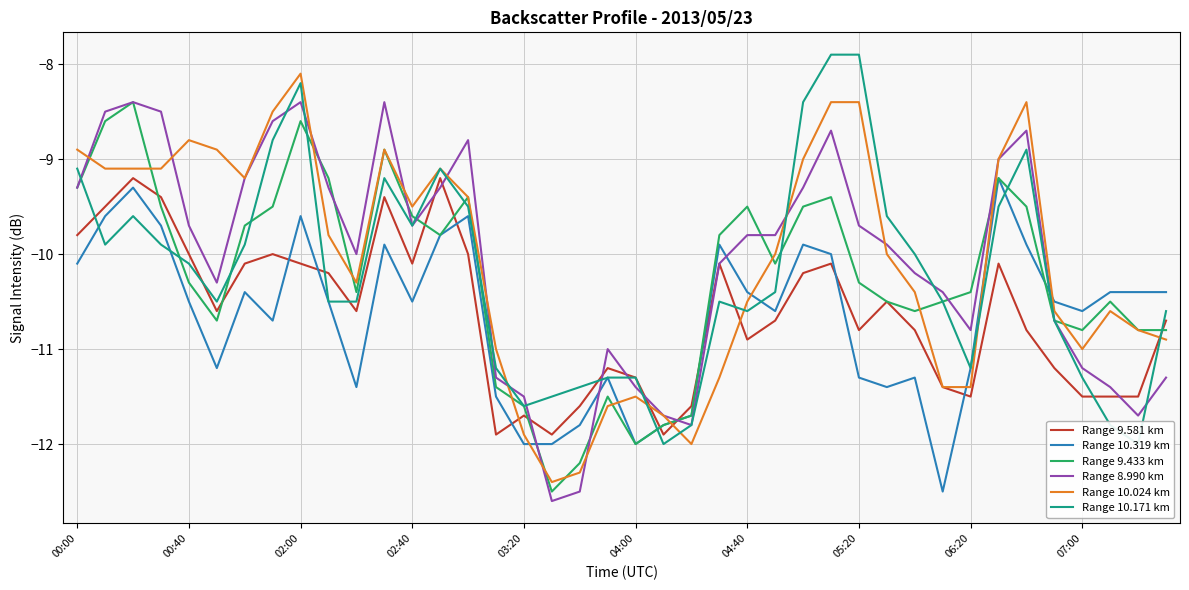

What is the approximate value of Range 9.581 km at 21?

-11.9